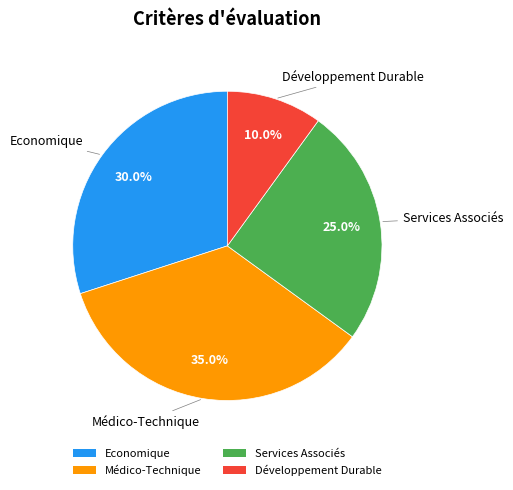

Combined, what portion of the pie is Médico-Technique and Services Associés?

60.0%